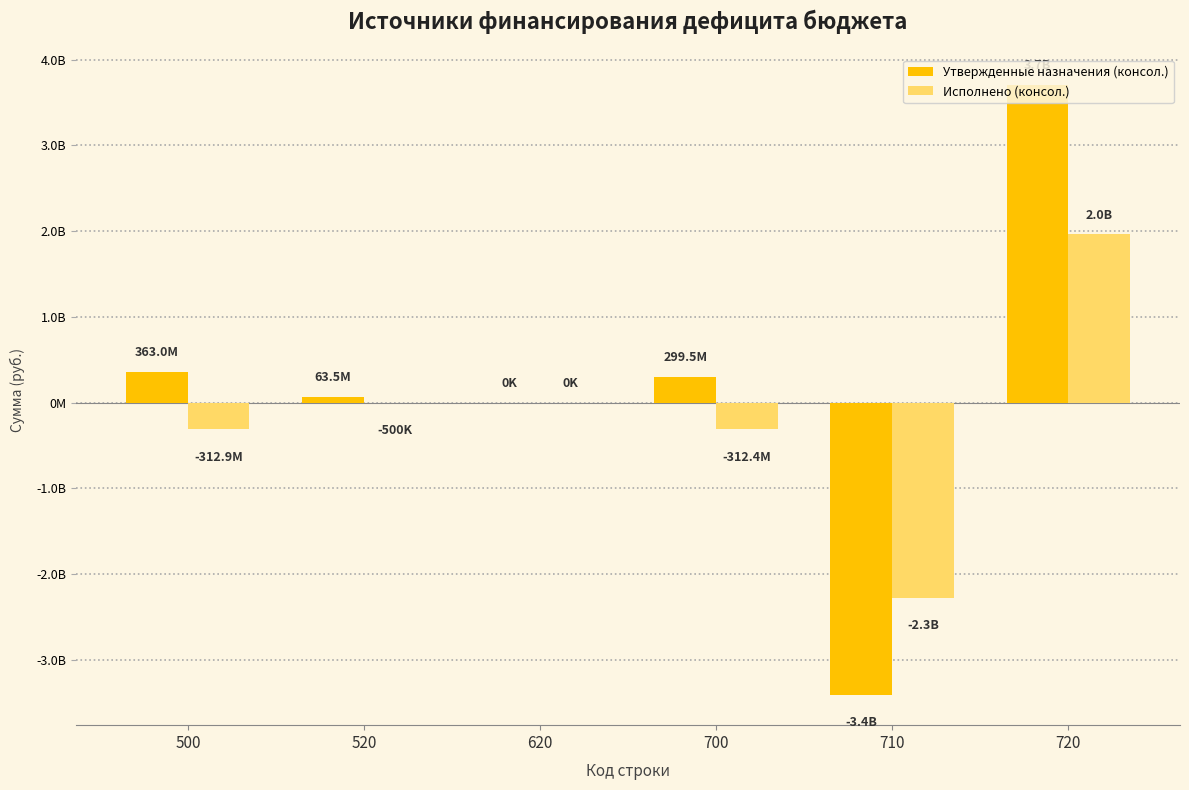

Are the bars horizontal?

No